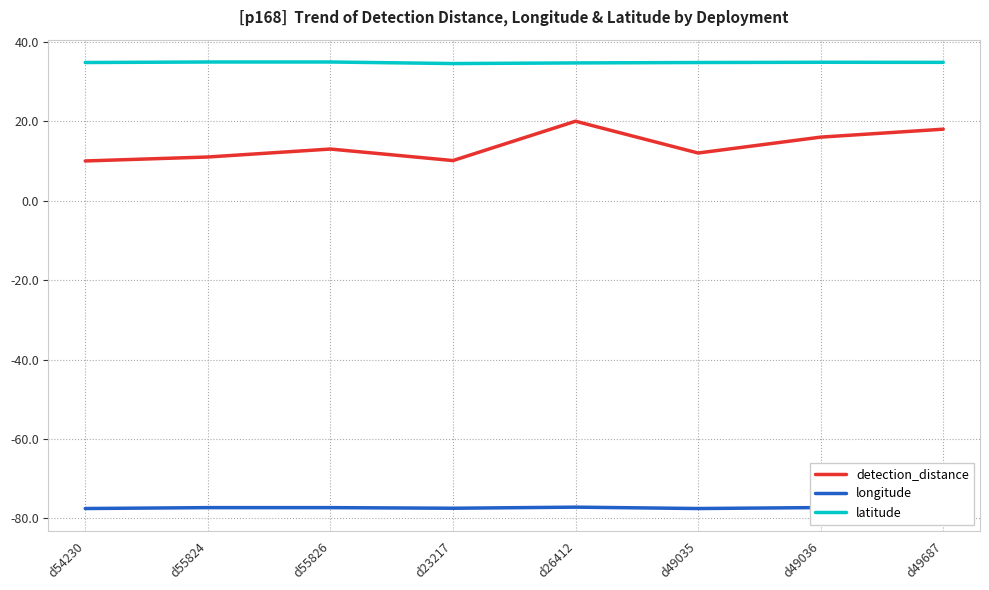

What position from the right is d55824?

7